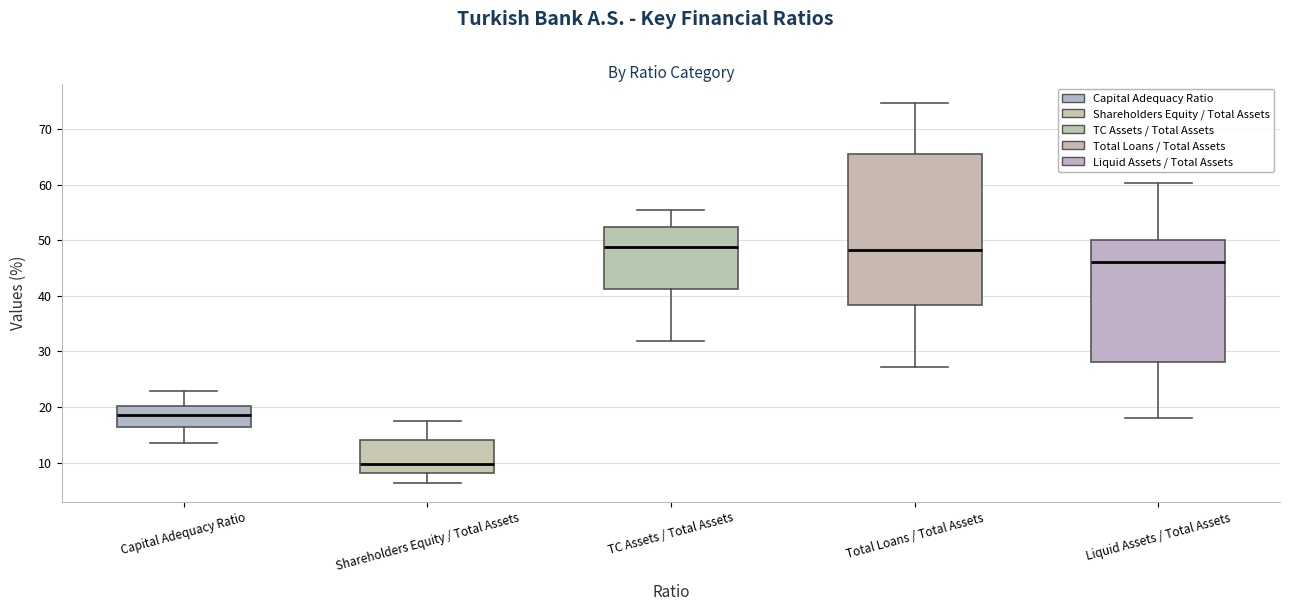

Reading left to right, read every box against the y-axis: the position of its median line, the range the box covers, and the ends of its whiskers. The values are not printed on the chart, so give them approximately, as read against the axis.

Capital Adequacy Ratio: median 18, box 16 to 20, whiskers 14 to 23
Shareholders Equity / Total Assets: median 10, box 8 to 14, whiskers 6 to 17
TC Assets / Total Assets: median 49, box 41 to 52, whiskers 32 to 55
Total Loans / Total Assets: median 48, box 38 to 65, whiskers 27 to 75
Liquid Assets / Total Assets: median 46, box 28 to 50, whiskers 18 to 60